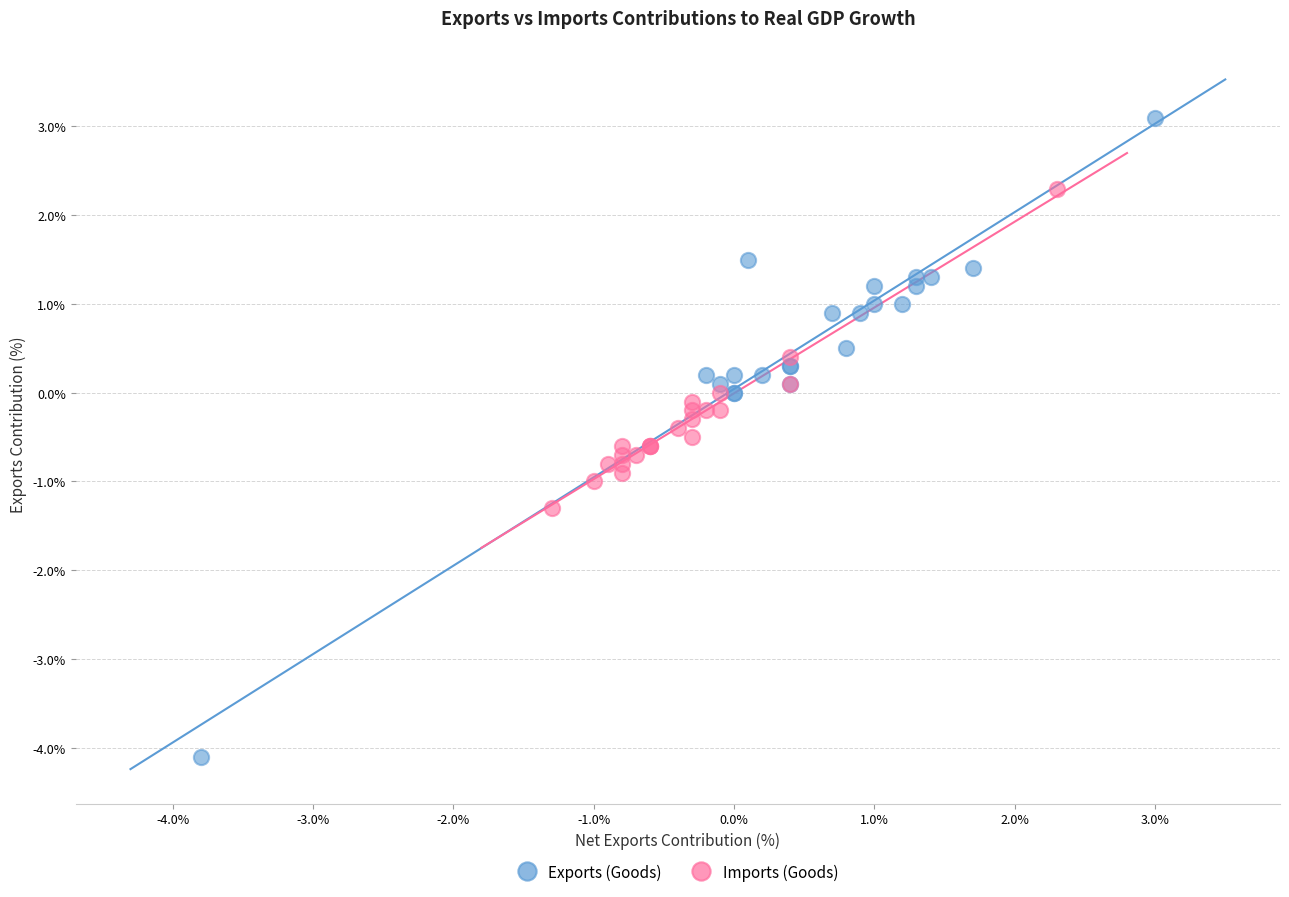

Which series reaches the minimum Y coordinate?

Exports (Goods)